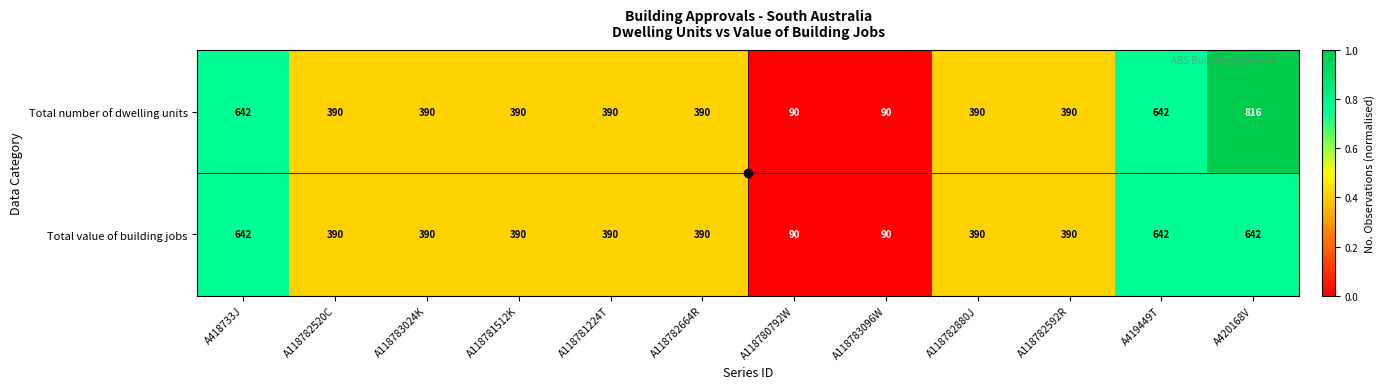

What is the total value across all series at A118781224T?

780